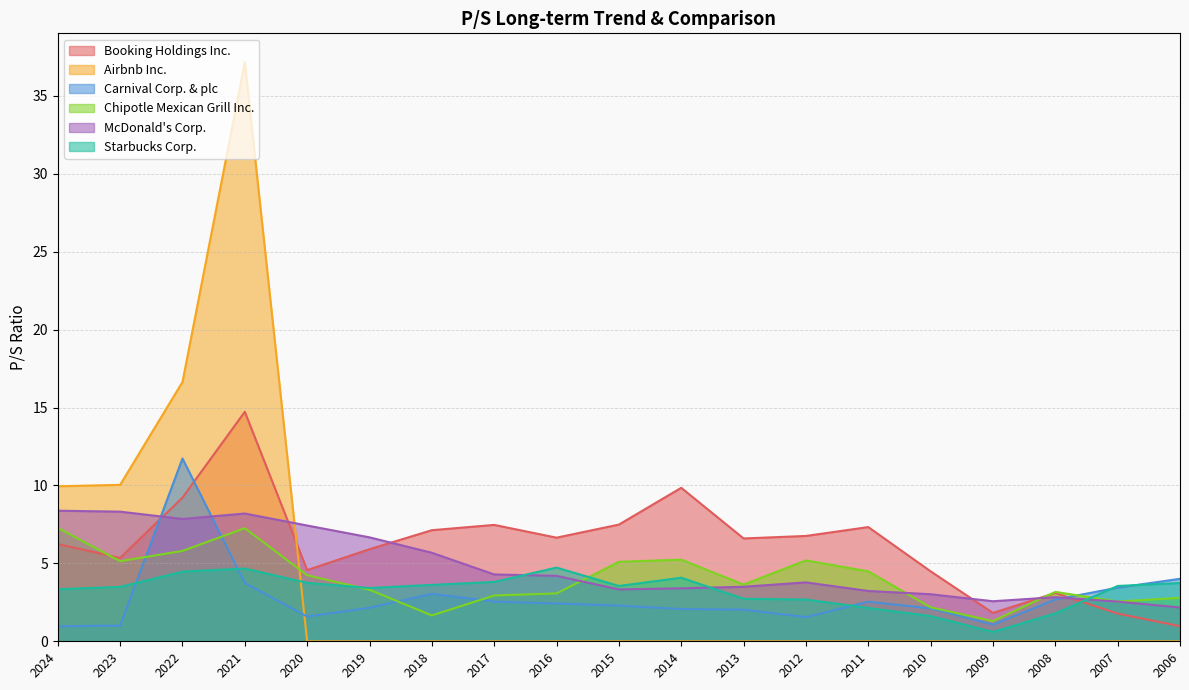

At which category does Carnival Corp. & plc reach its first local peak?

2022